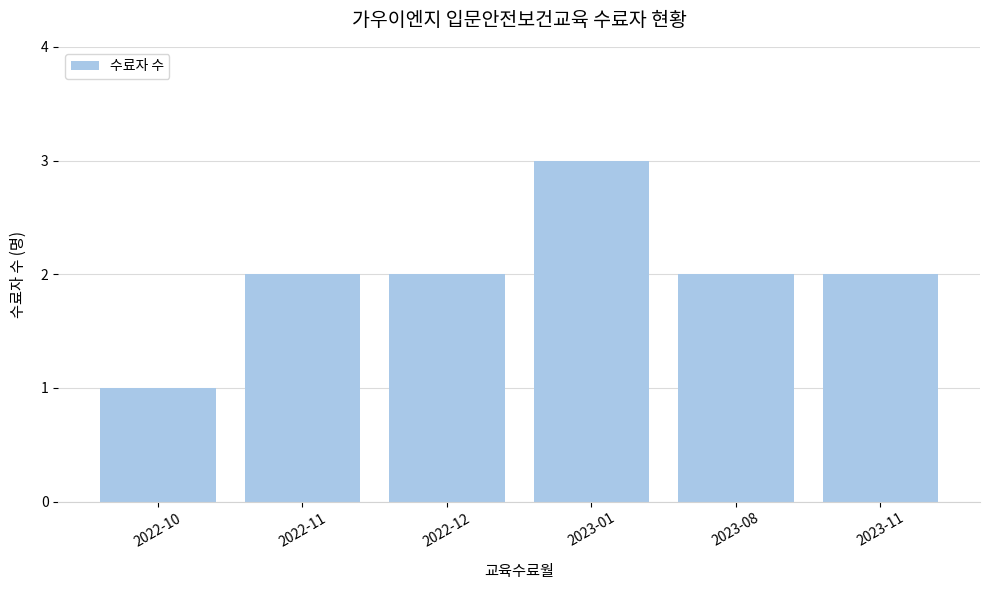

How many values are between 2 and 3?

5